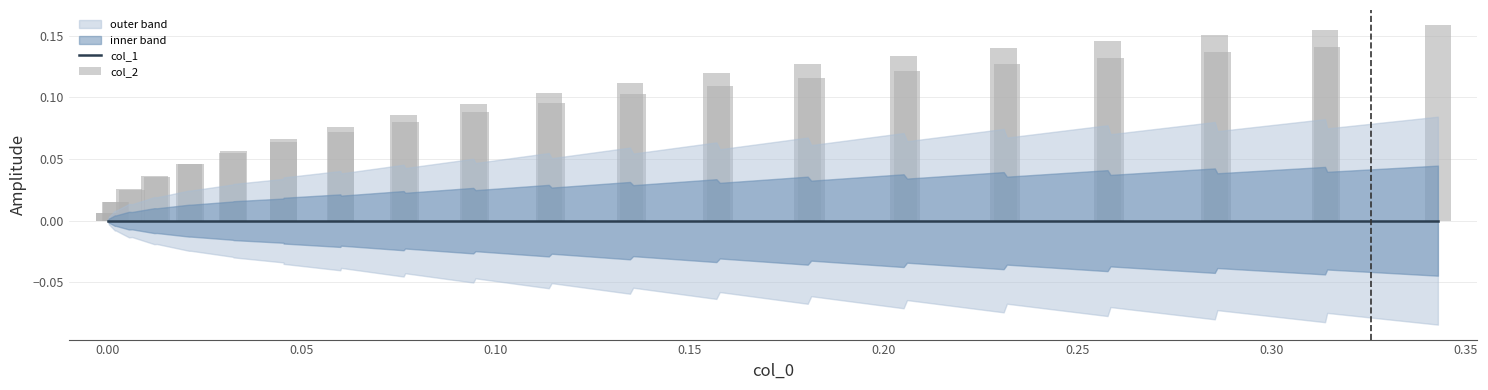

Which series has the largest range (max minus min)?

col_2